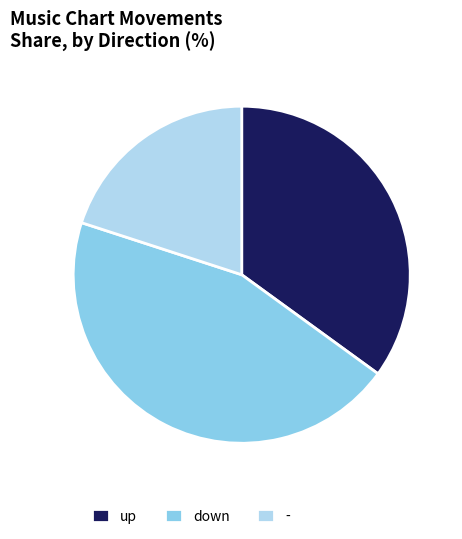

How many slices are in this pie chart?

3